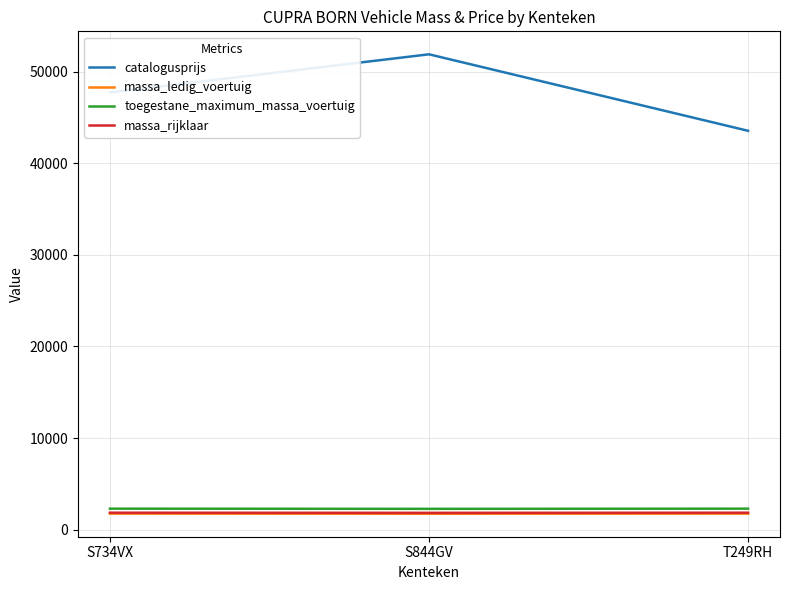

Is this an area chart (filled region under the line)?

No